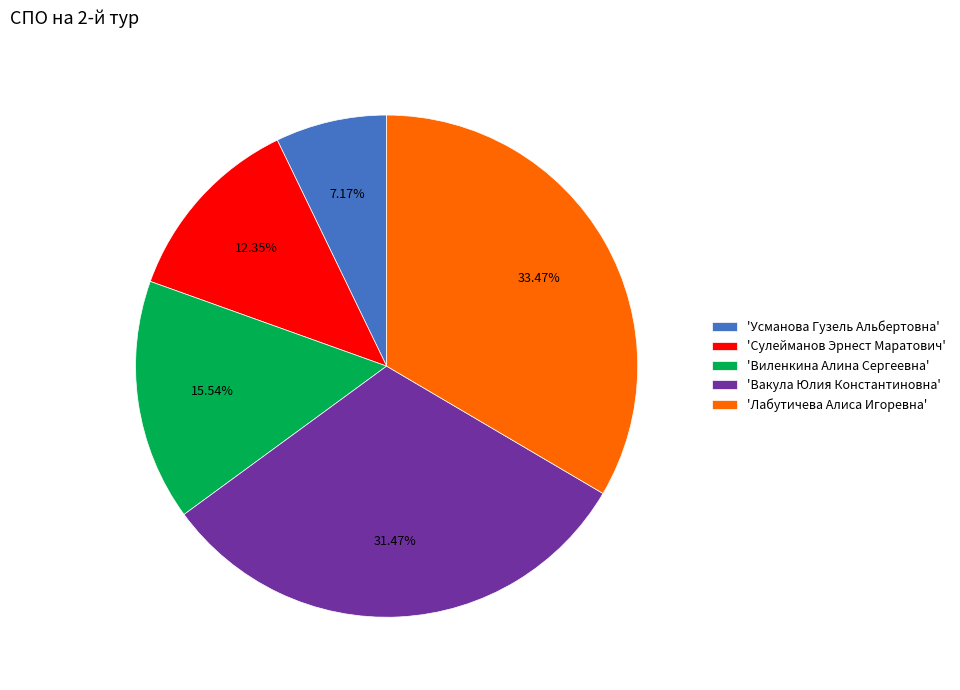

Which category has the biggest portion of the pie?

'Лабутичева Алиса Игоревна'